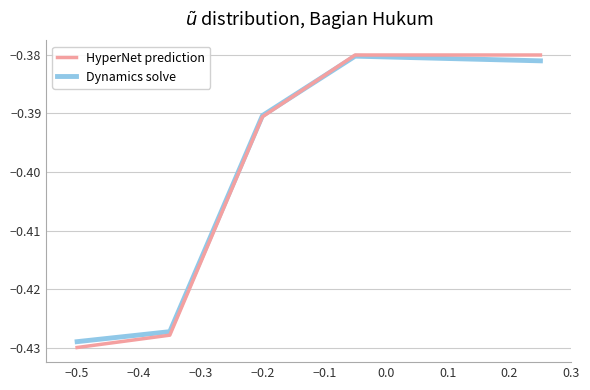

What is the average value of the HyperNet prediction series?

-0.4